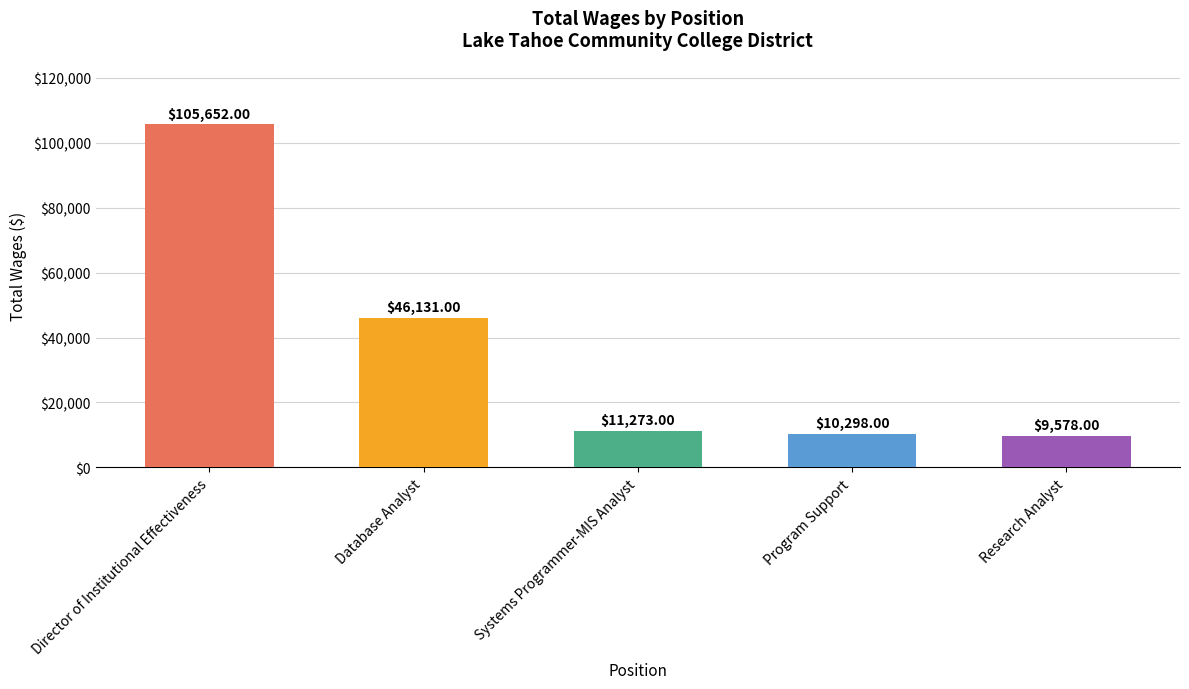

Does the chart contain any negative values?

No